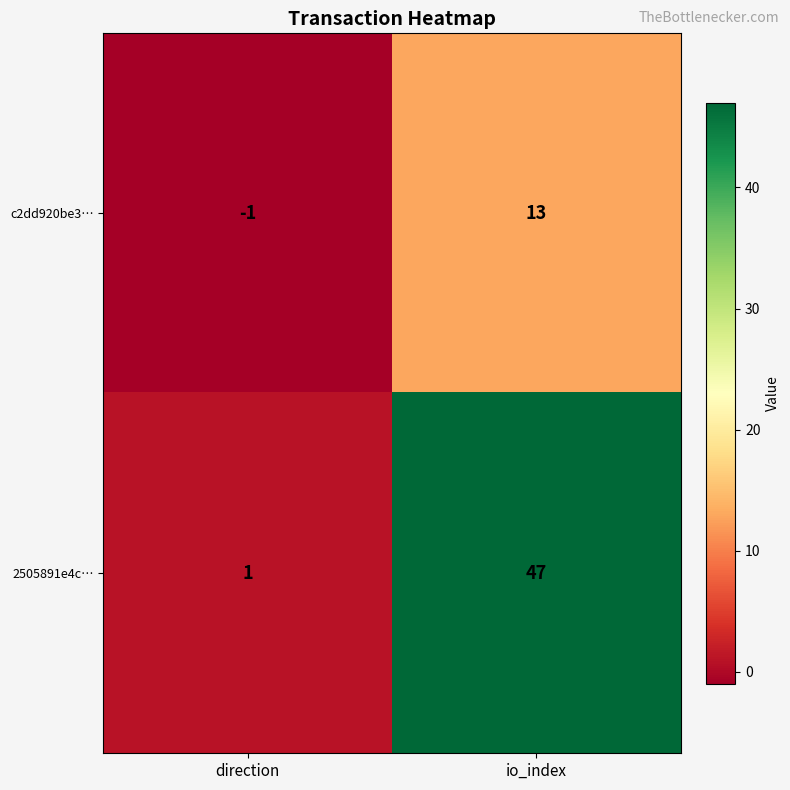

The value of c2dd920be3… at io_index is 13. True or false?

True